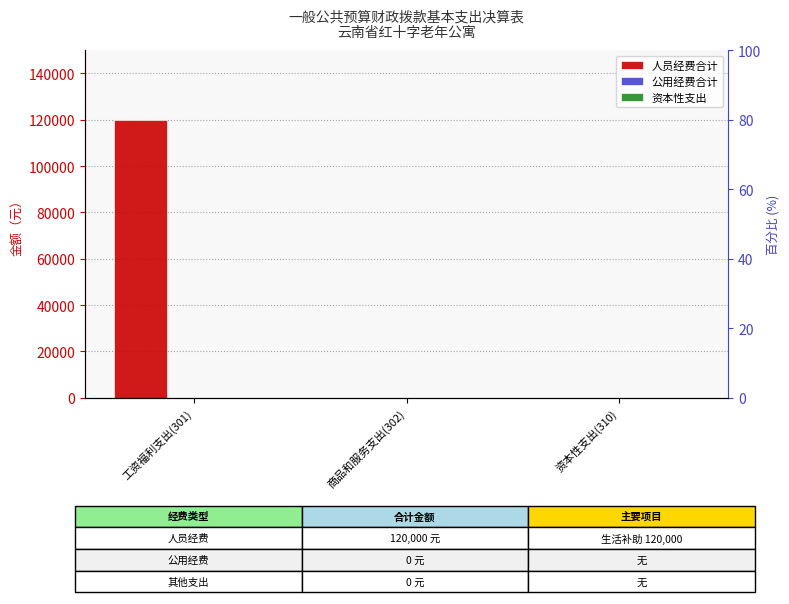

Reading right to left, extract all data points from this chart.

人员经费合计: 资本性支出(310)=0	商品和服务支出(302)=0	工资福利支出(301)=120000
公用经费合计: 资本性支出(310)=0	商品和服务支出(302)=0	工资福利支出(301)=0
资本性支出: 资本性支出(310)=0	商品和服务支出(302)=0	工资福利支出(301)=0